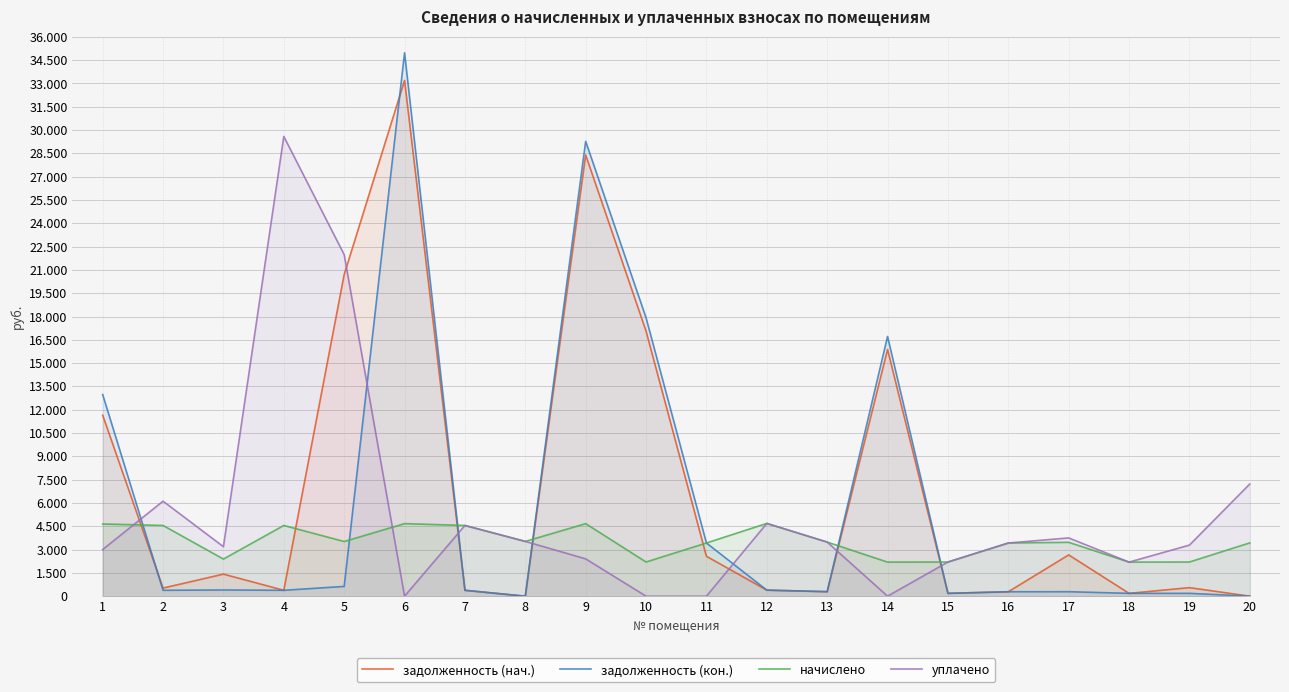

How many lines are shown in the chart?

4